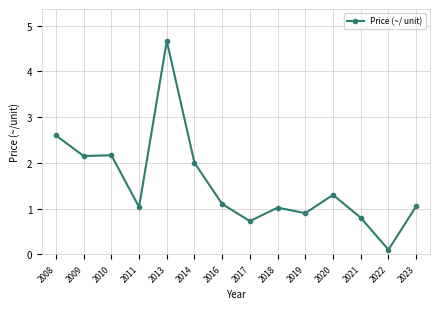

How many data points does each series have?

14